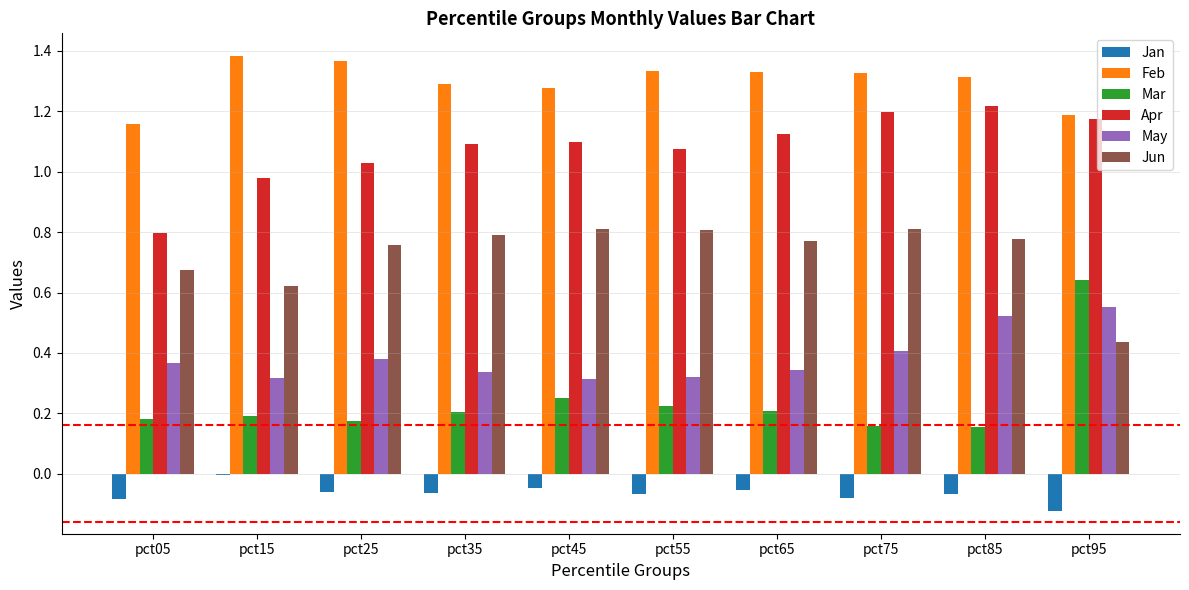

Which series changed the most between pct55 and pct75?

Apr